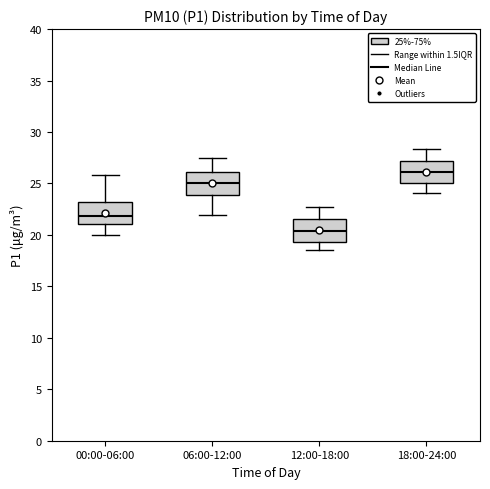

Reading left to right, read every box against the y-axis: the position of its median line, the range the box covers, and the ends of its whiskers. The values are not printed on the chart, so give them approximately, as read against the axis.

00:00-06:00: median 22.0, box 21.0 to 23.0, whiskers 20.0 to 26.0
06:00-12:00: median 25.0, box 24.0 to 26.0, whiskers 22.0 to 27.5
12:00-18:00: median 20.5, box 19.5 to 21.5, whiskers 18.5 to 22.5
18:00-24:00: median 26.0, box 25.0 to 27.0, whiskers 24.0 to 28.5